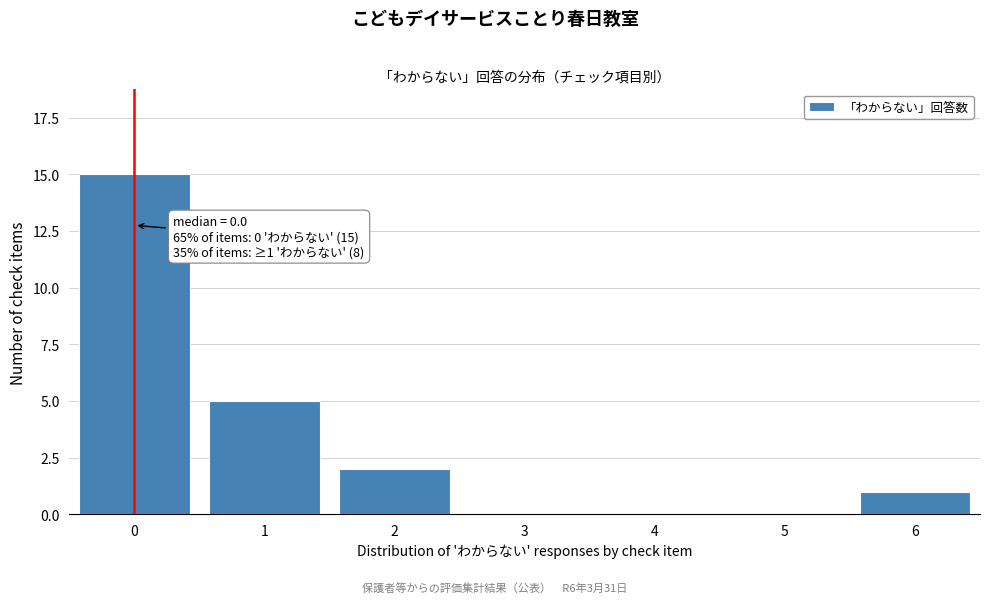

Reading left to right, list all the values displayed in this chart.

0=15	1=5	2=2	3=0	4=0	5=0	6=1